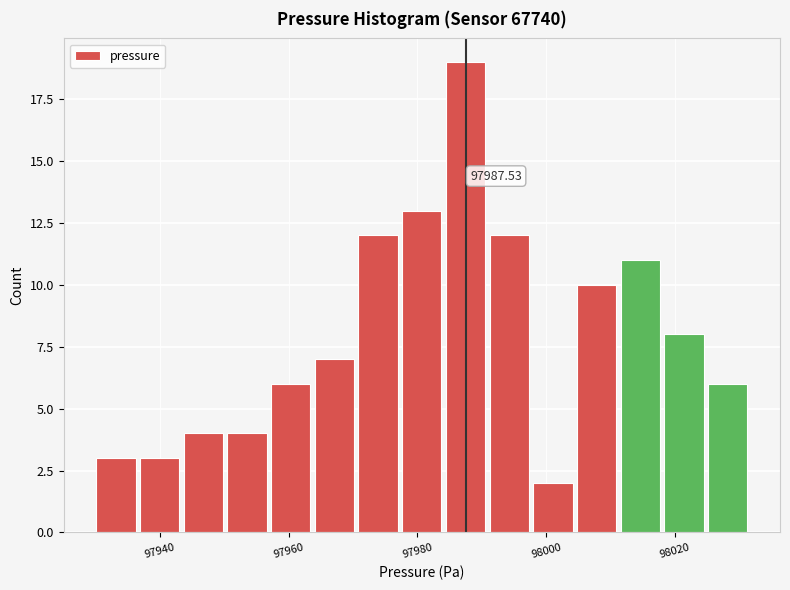

Read against the x-axis, roughly where is the centre of the tallest bar?

97988